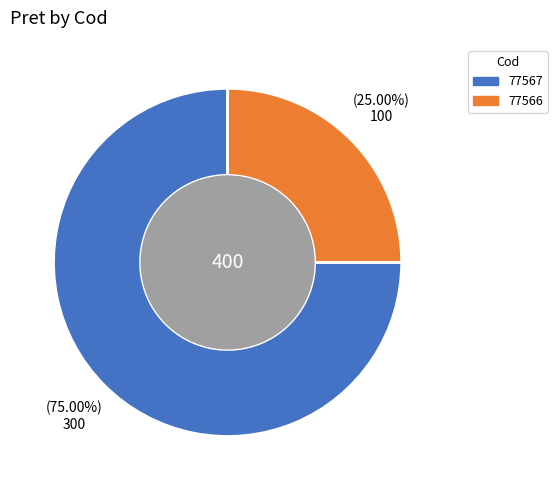

To the nearest percent, what is the average slice percentage?

50%